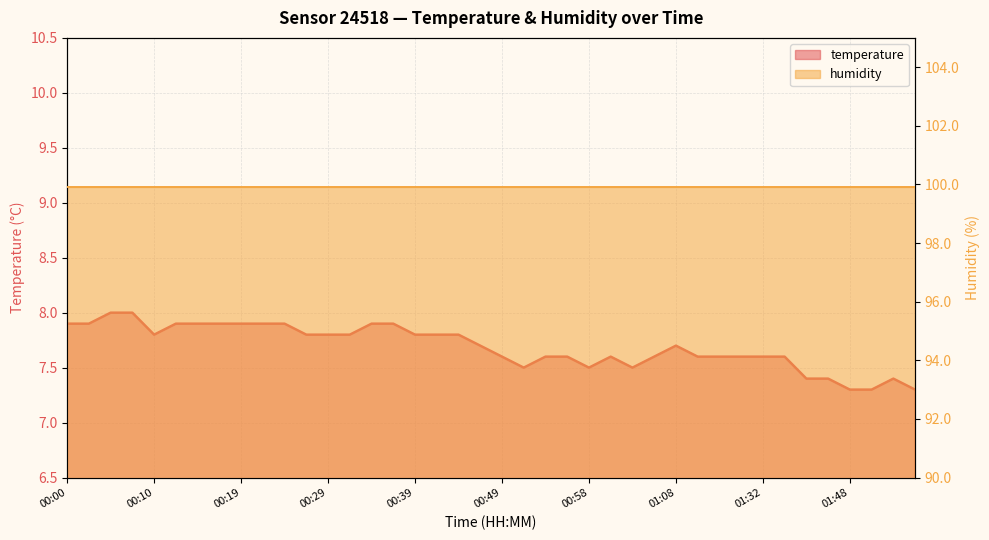

List the series in order of their peak value, lowest first.

temperature_line, humidity_line